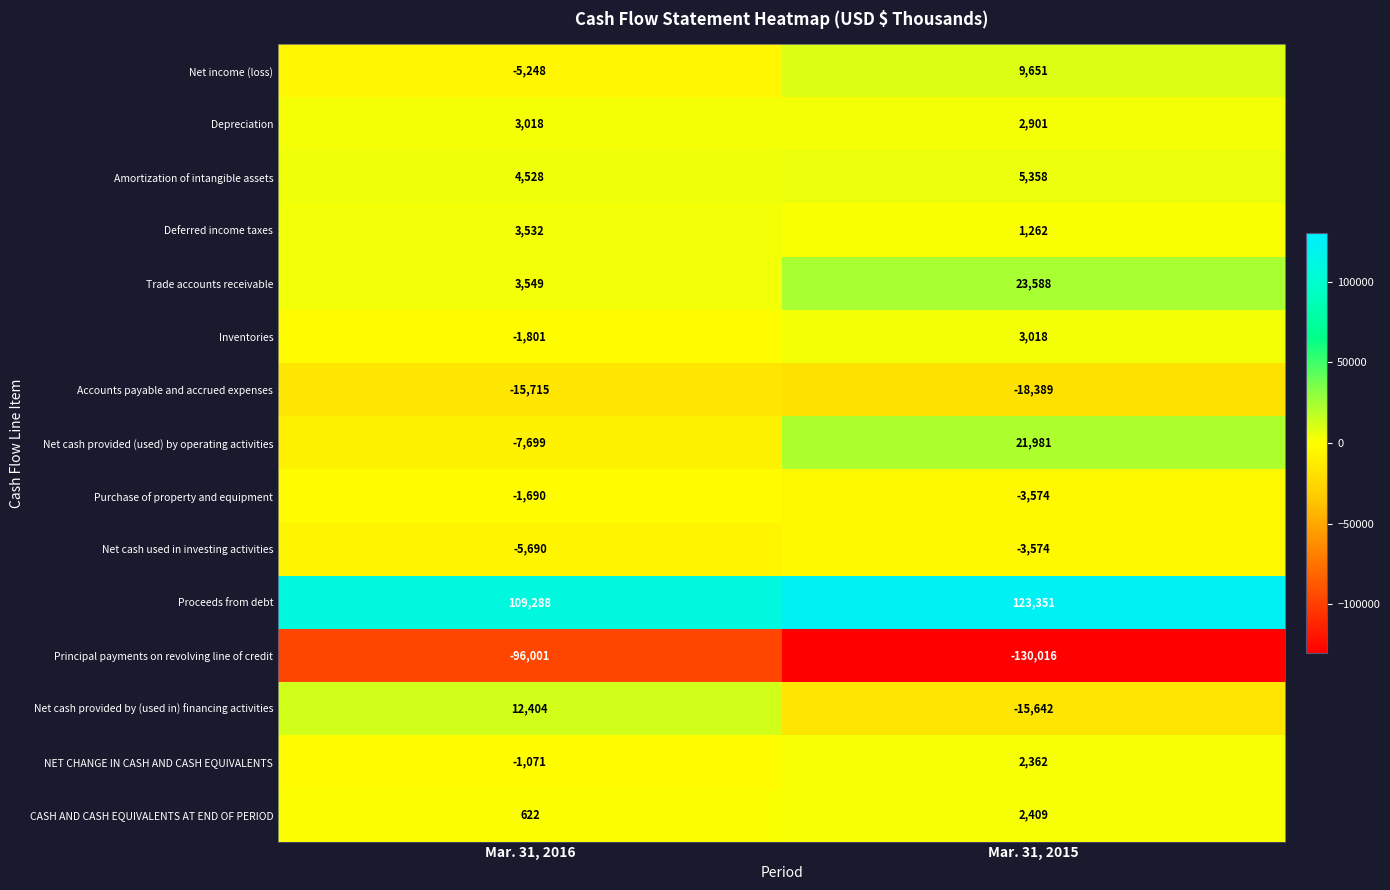

Is the value of Trade accounts receivable at Mar. 31, 2016 greater than the value of Deferred income taxes at Mar. 31, 2015?

Yes